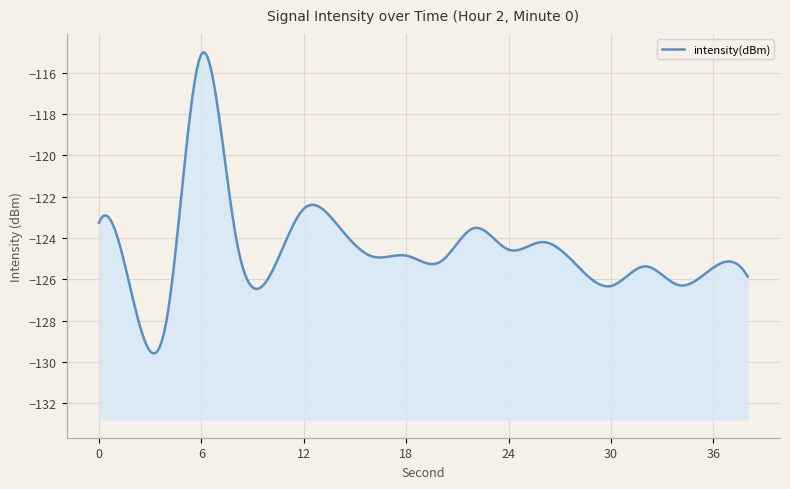

Reading left to right, extract all data points from this chart.

-123.3	-127.0	-127.8	-115.1	-123.8	-125.8	-122.6	-123.4	-124.9	-124.9	-125.2	-123.5	-124.6	-124.2	-125.3	-126.3	-125.4	-126.3	-125.4	-125.9